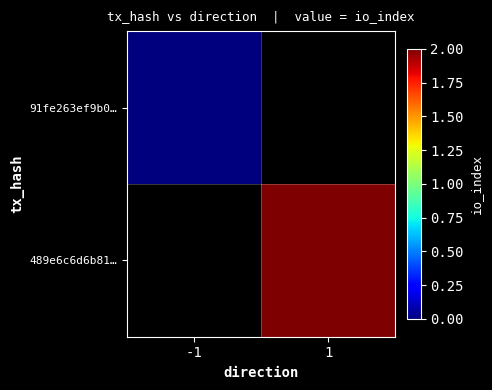

Rank the categories by 91fe263ef9b0… value from lowest to highest.

-1, 1